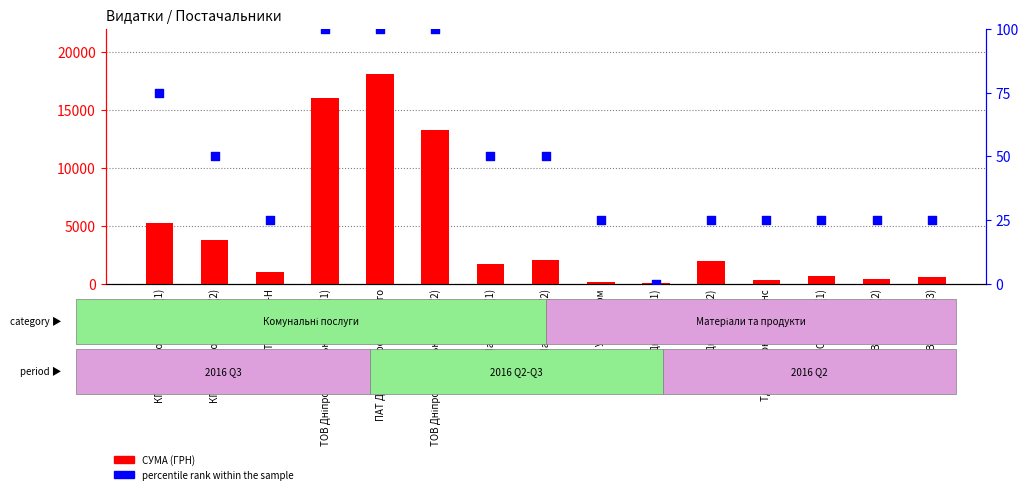

What is the total value across all series at ТОВ Агора-Н?

1031.0